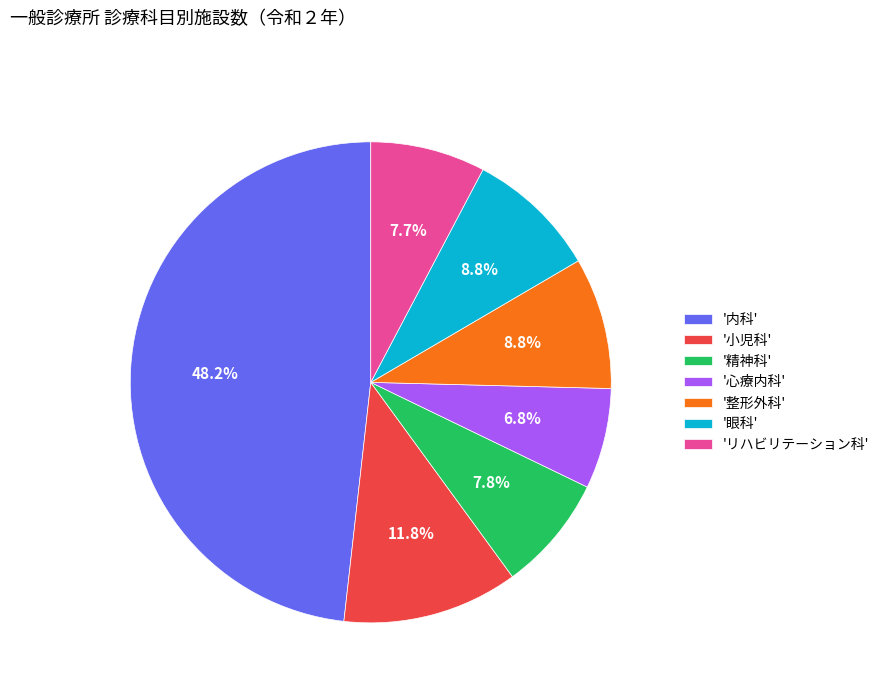

Which category has the biggest portion of the pie?

'内科'